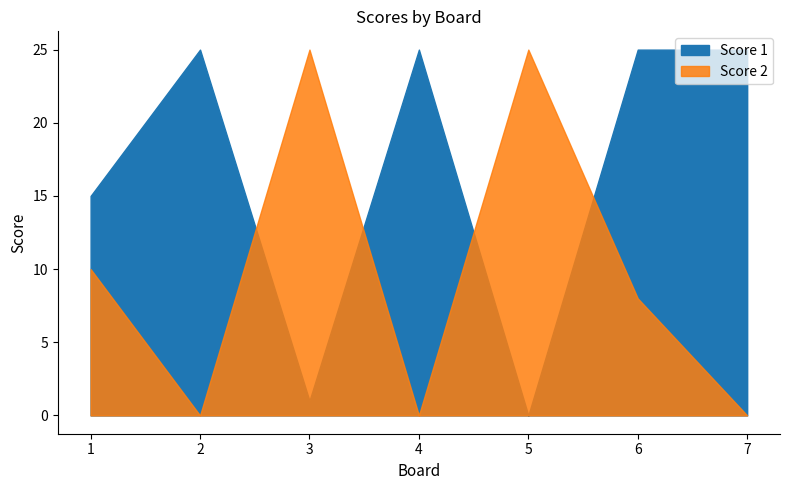

Reading left to right, transcribe all the data shown in this chart.

Score 1: 1=15	2=25	3=1	4=25	5=0	6=25	7=25
Score 2: 1=10	2=0	3=25	4=0	5=25	6=8	7=0